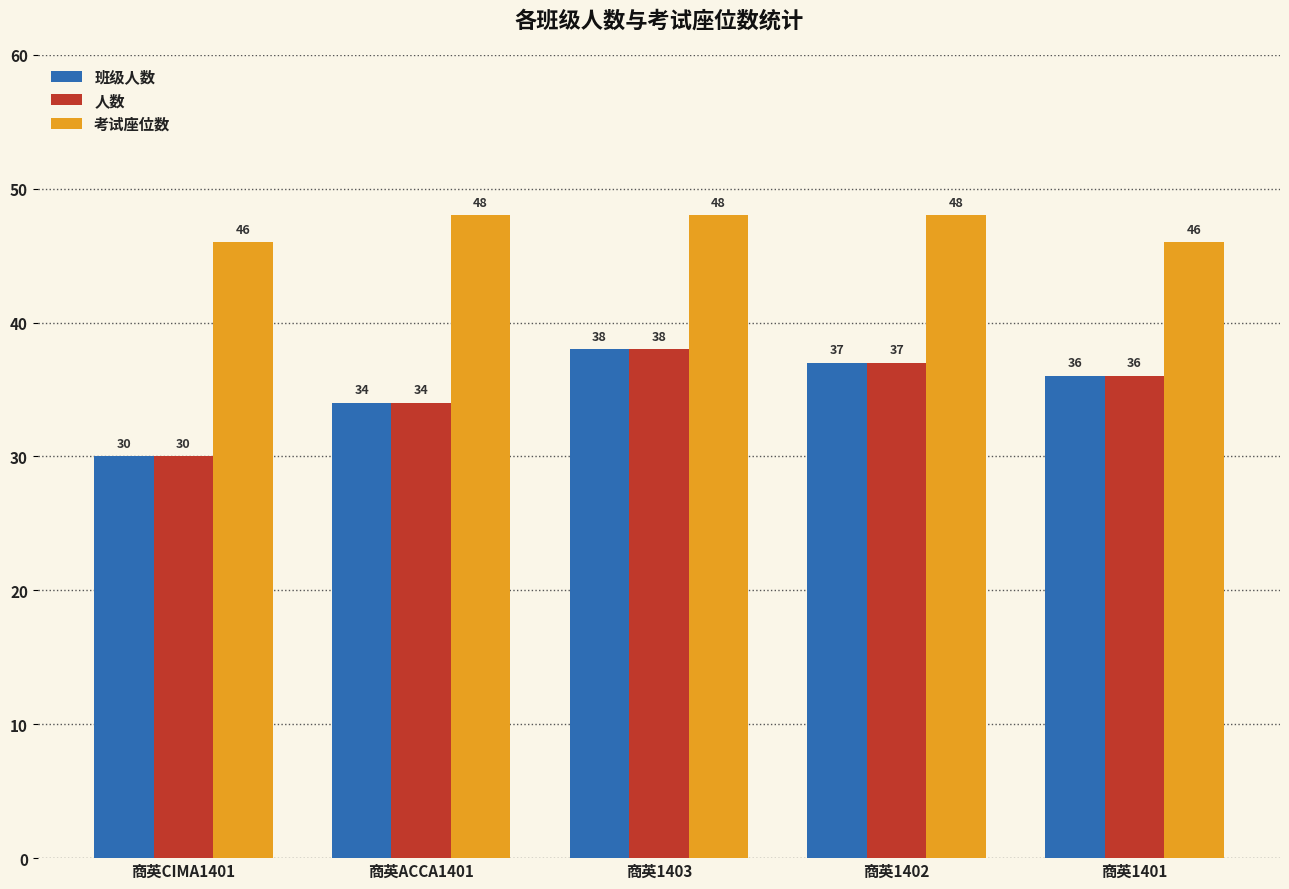

Are the bars horizontal?

No